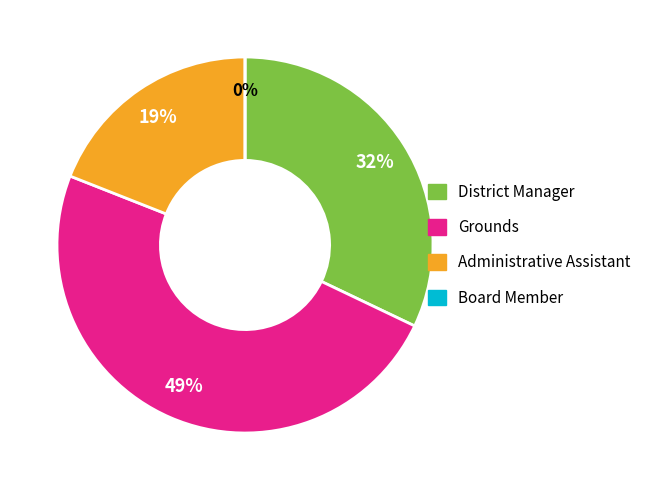

Between Board Member and Grounds, which is larger?

Grounds